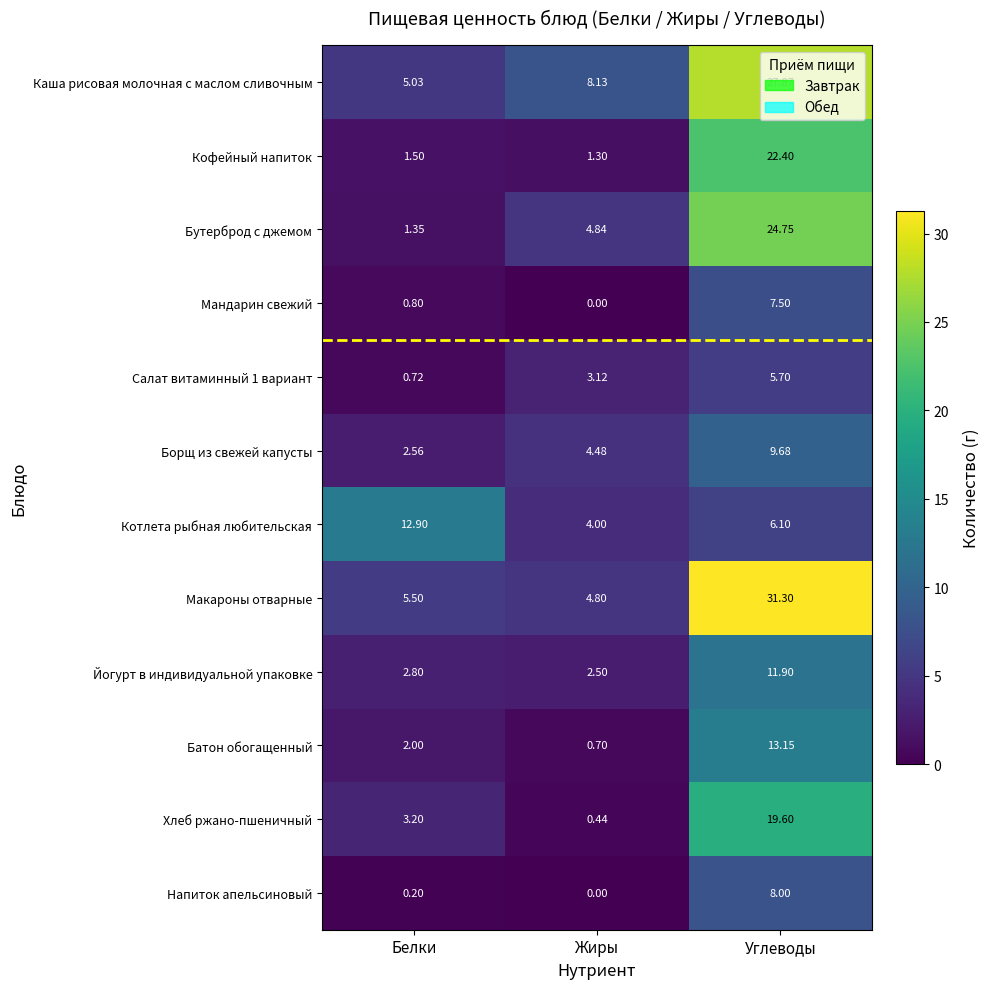

Which label corresponds to the largest value in the chart?

Углеводы